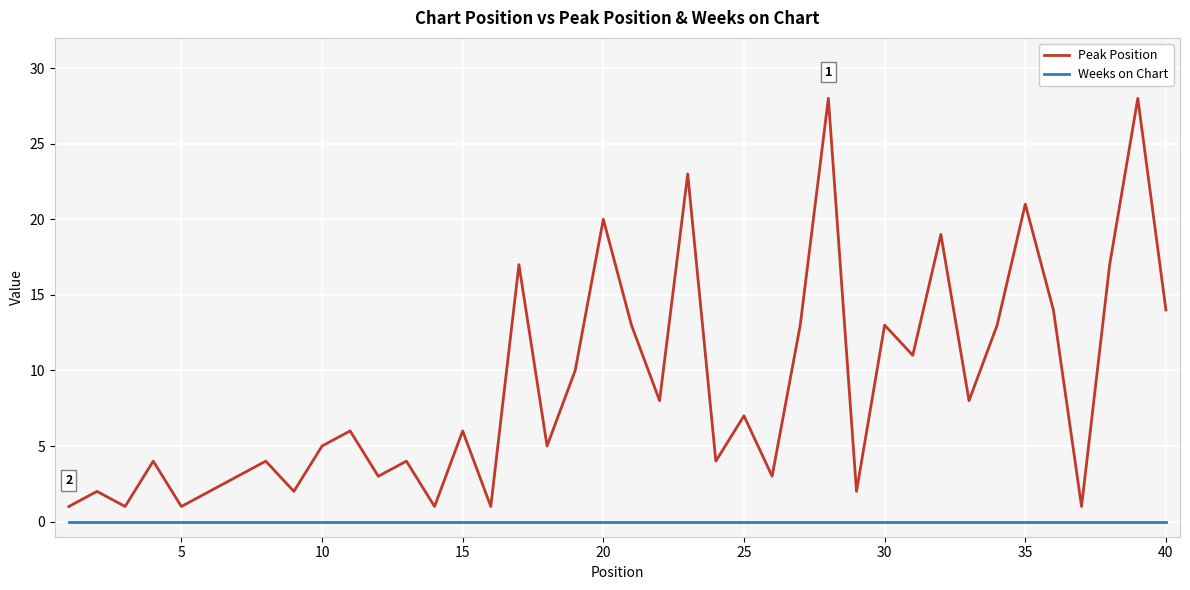

List the series in order of their overall mean, lowest first.

Weeks on Chart, Peak Position